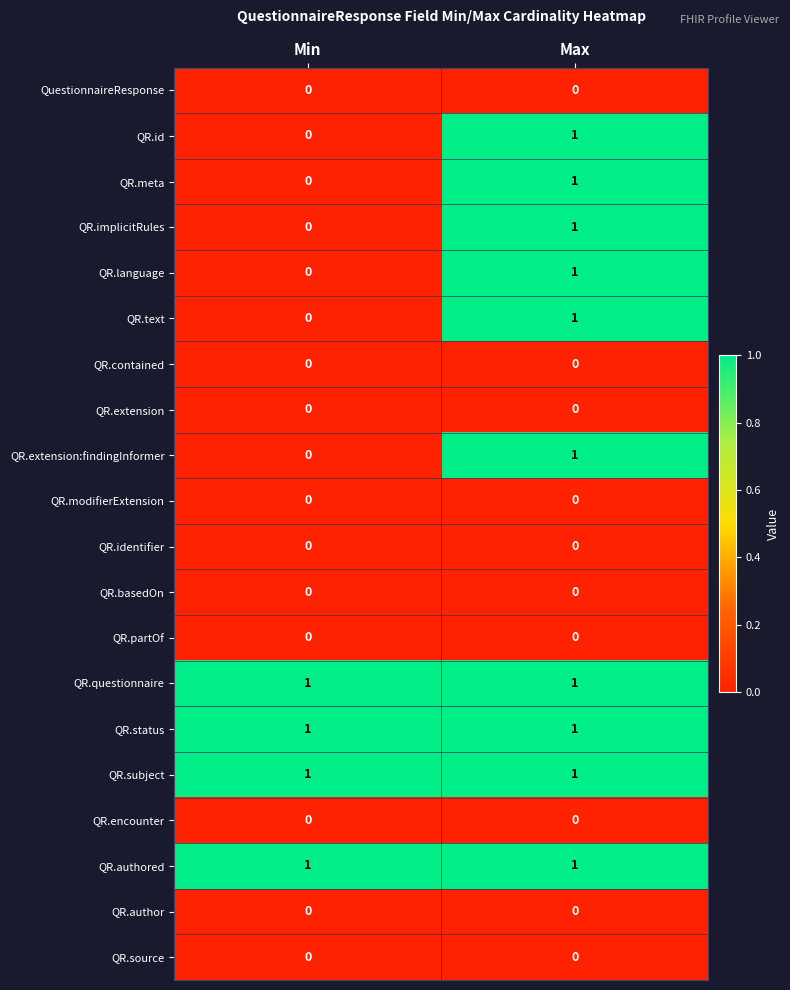

List the labels in order of QR.text value, largest first.

Max, Min